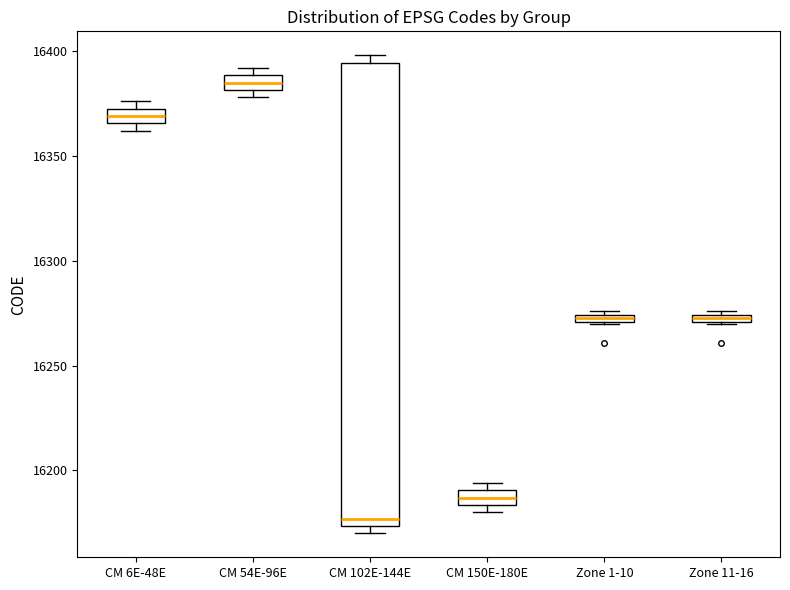

Where is the lower edge of the box for CM 102E-144E on the y-axis? The values are not printed on the chart, so give them approximately, as read against the axis.

16175